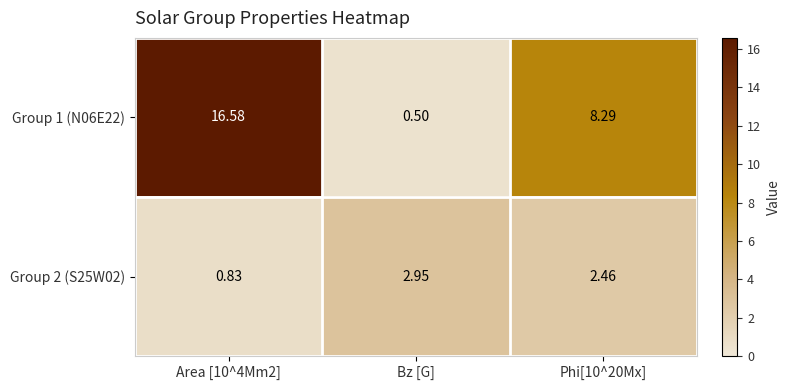

Is the value of Group 2 (S25W02) at Phi[10^20Mx] greater than the value of Group 1 (N06E22) at Bz [G]?

Yes